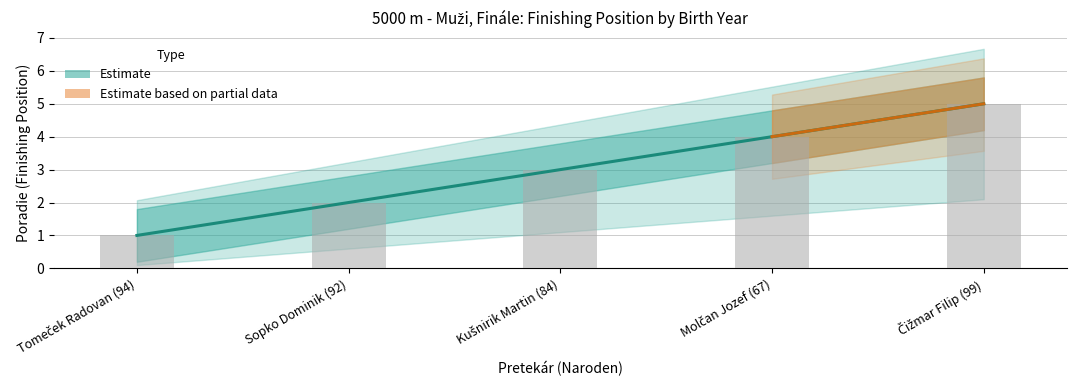

Rank the series by their average value, from lowest to highest.

Poradie_lower, Poradie, Poradie_upper